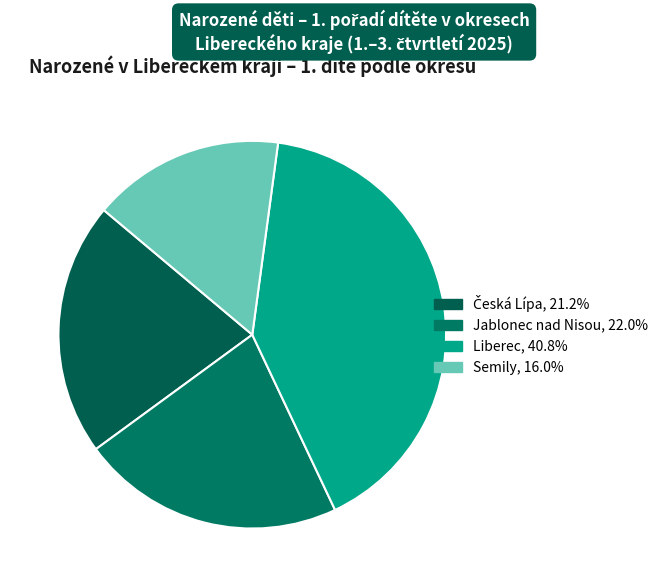

How many segments does this pie chart have?

4